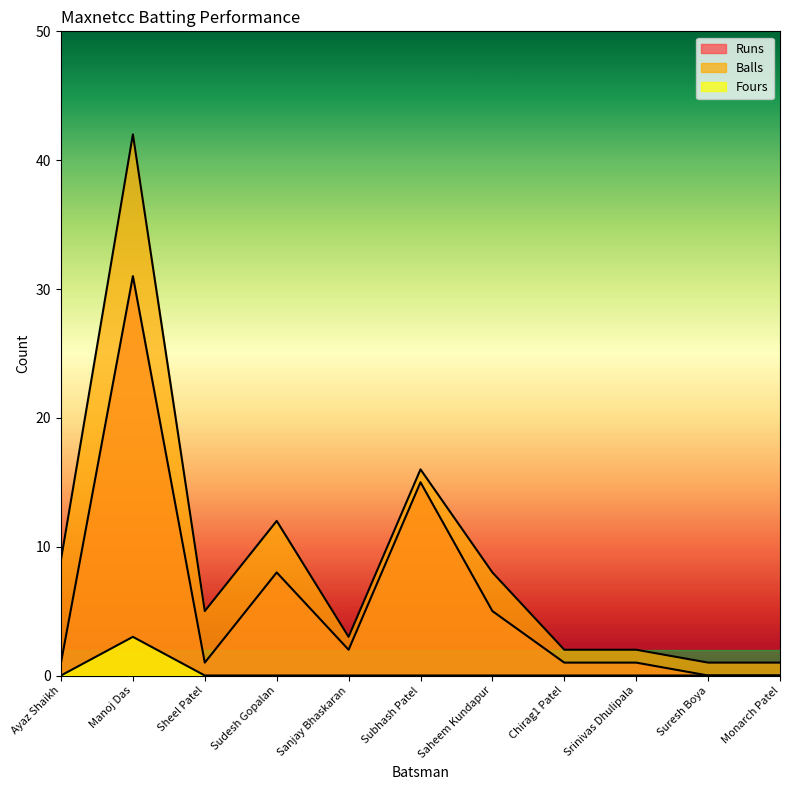

True or false: Runs and Fours cross at least once.

False